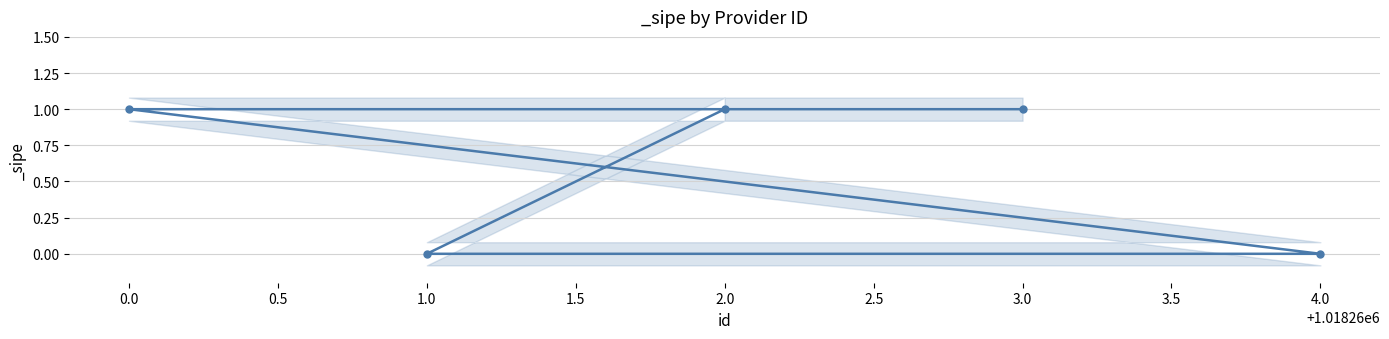

True or false: the data has more than 1 interior local peaks.

False